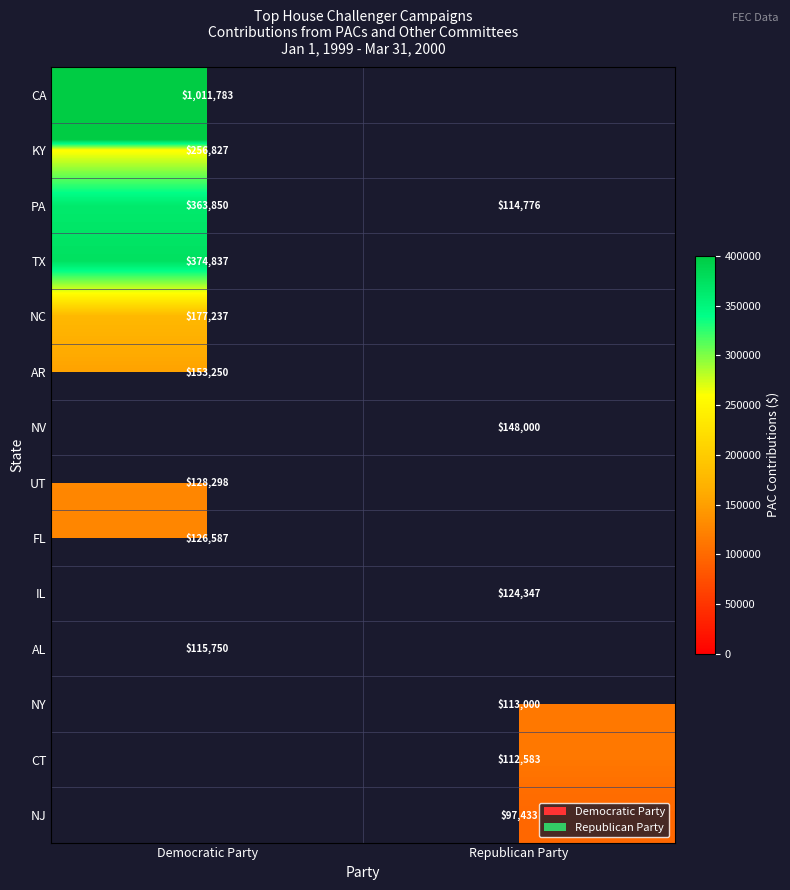

How many series are shown in this chart?

14